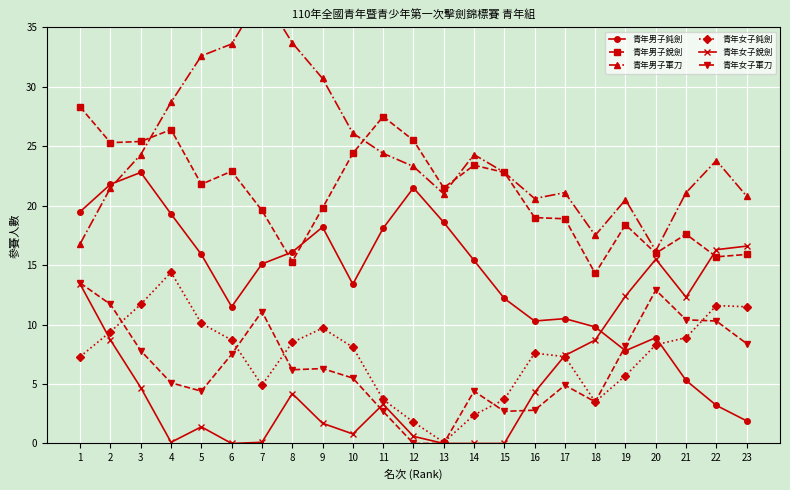

Which category has the lowest value across all series?

6